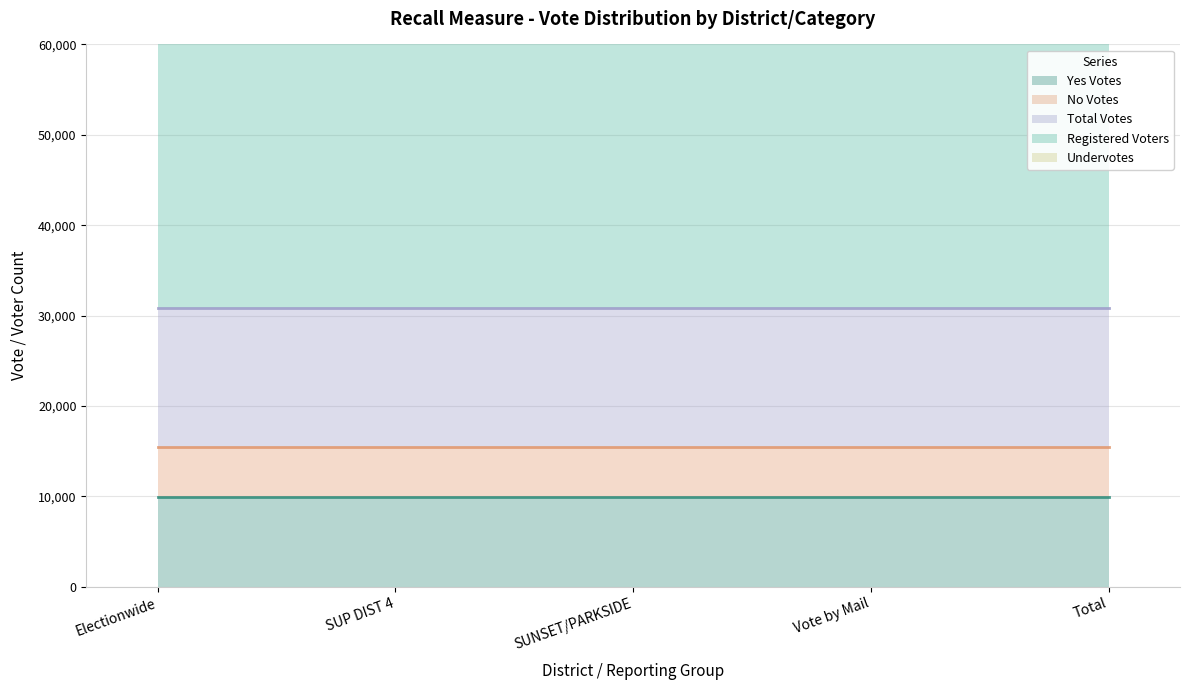

What is the sum of the Yes Votes values at Electionwide and Vote by Mail?

19938